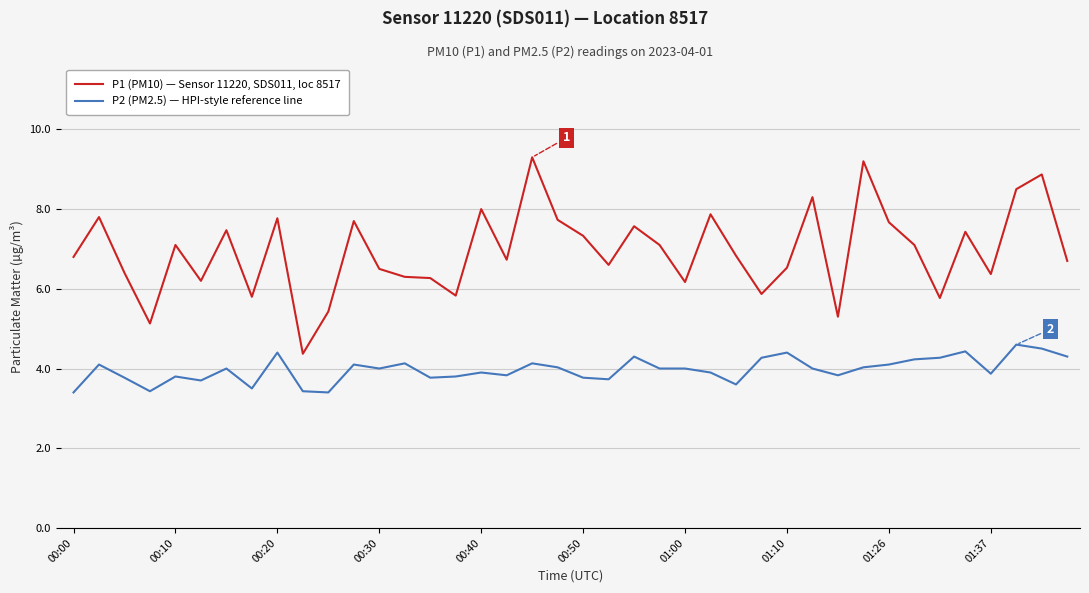

List the series in order of their overall mean, lowest first.

P2 (PM2.5) — HPI-style reference line, P1 (PM10) — Sensor 11220, SDS011, loc 8517